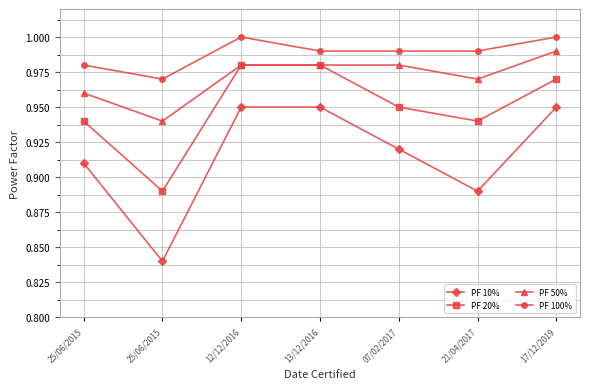

At which label does PF 100% reach its peak?

12/12/2016